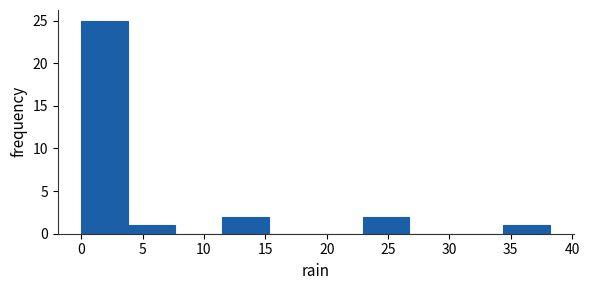

Reading left to right, list every bar in this chart as the range it spans on the x-axis followed by its height. Neither the bar edges nor the heights are printed on the chart, so give them approximately, as read against the axes.

0.0 to 4.0: 25
4.0 to 7.5: 1
7.5 to 11.5: 0
11.5 to 15.5: 2
15.5 to 19.0: 0
19.0 to 23.0: 0
23.0 to 26.5: 2
26.5 to 30.5: 0
30.5 to 34.5: 0
34.5 to 38.0: 1